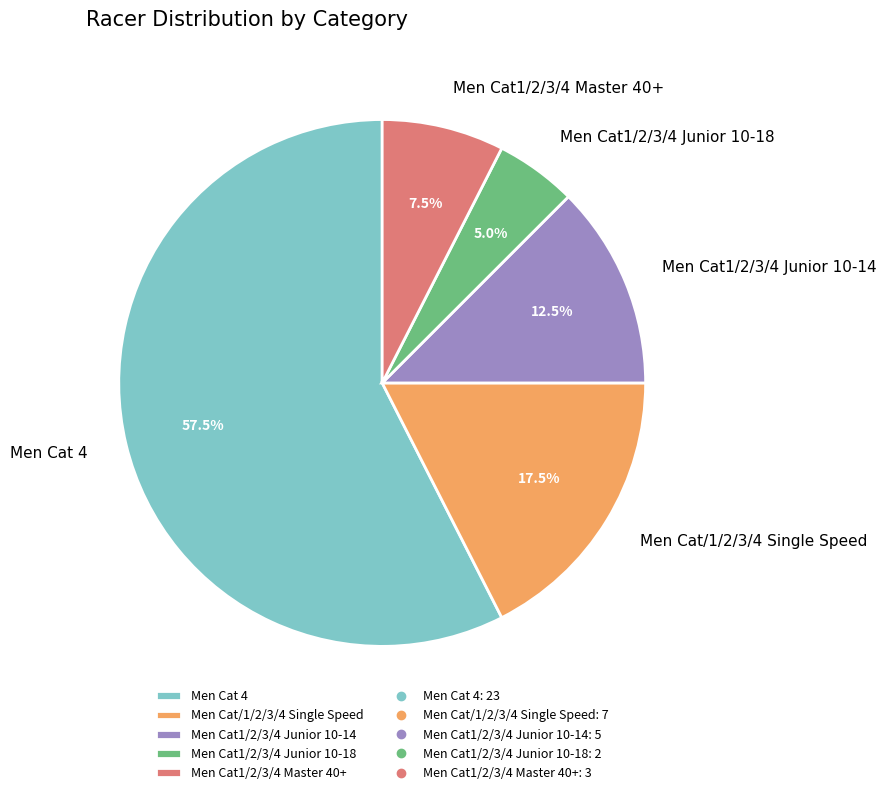

To the nearest percent, what is the difference between the largest and smallest slice percentages?

52%